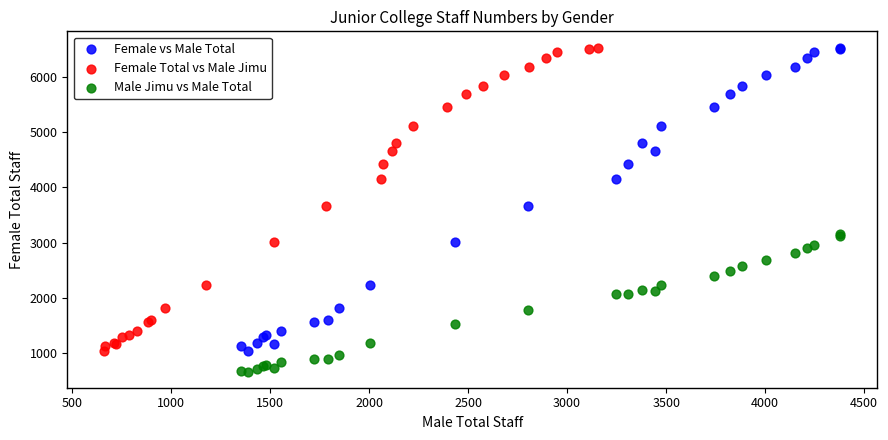

Which series reaches the minimum Y coordinate?

Male Jimu vs Male Total